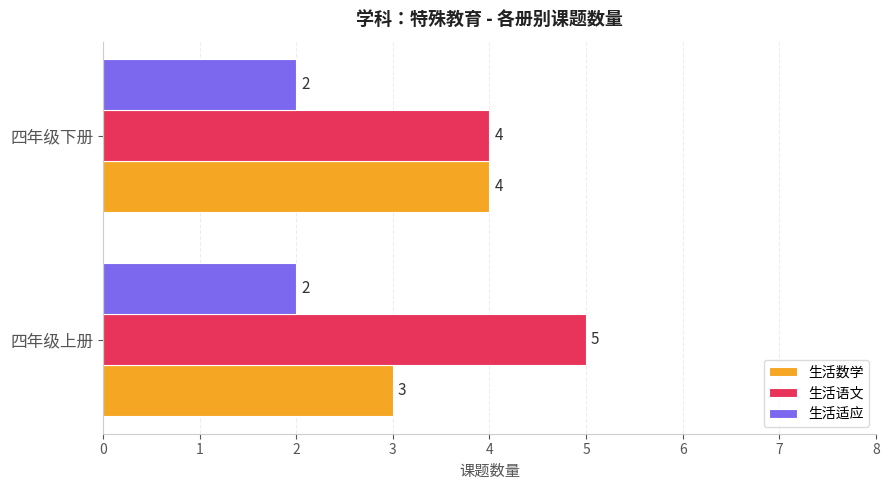

What is the average value of the 生活数学 series?

4